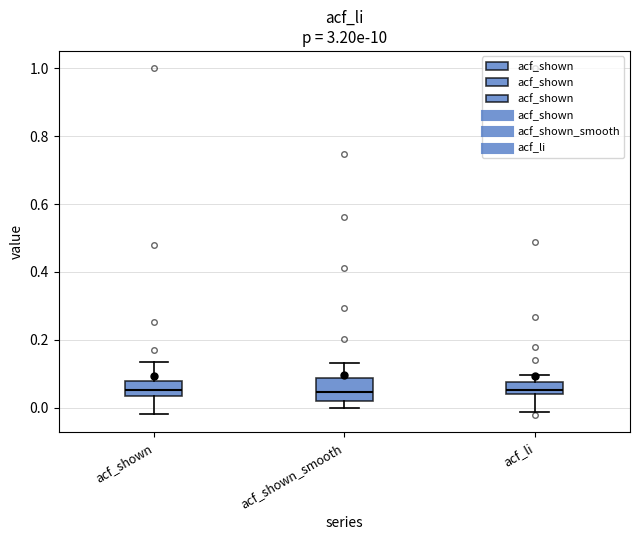

Reading left to right, transcribe this box plot: for each box, give where its median line is, the range the box spans, and where its two whiskers end, as read against the y-axis. The values are not printed on the chart, so give them approximately, as read against the axis.

acf_shown: median 0.06, box 0.04 to 0.08, whiskers -0.02 to 0.14
acf_shown_smooth: median 0.04, box 0.02 to 0.08, whiskers 0.00 to 0.14
acf_li: median 0.06, box 0.04 to 0.08, whiskers -0.02 to 0.10